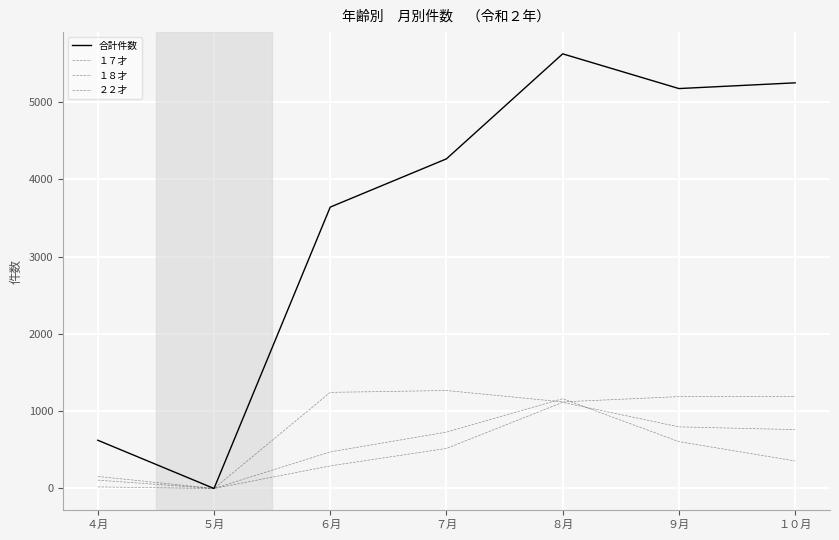

Is this an area chart (filled region under the line)?

No